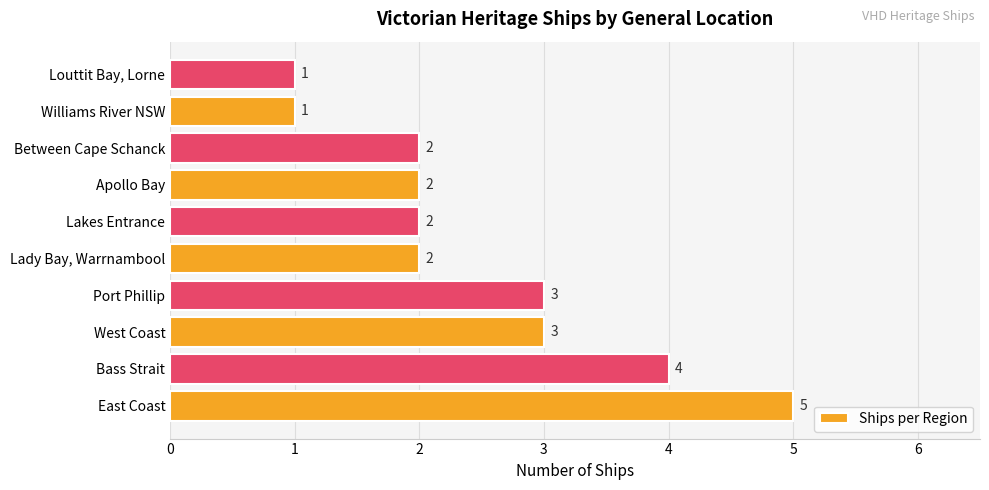

Which category has the highest value across all series?

East Coast